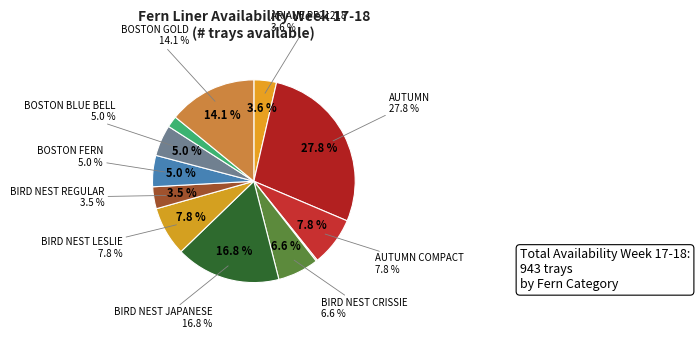

Do BIRD NEST CRISSIE and BIRD NEST REGULAR together represent more than half of the pie?

No